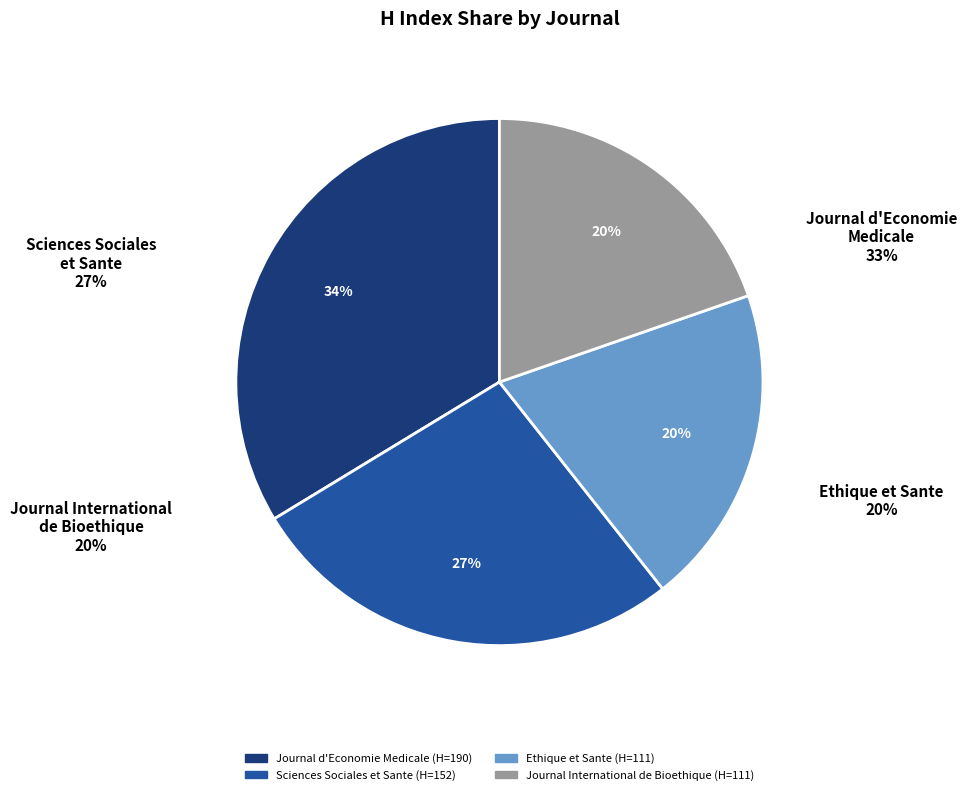

To the nearest percent, what is the combined percentage of Journal d'Economie Medicale and Ethique et Sante?

53%